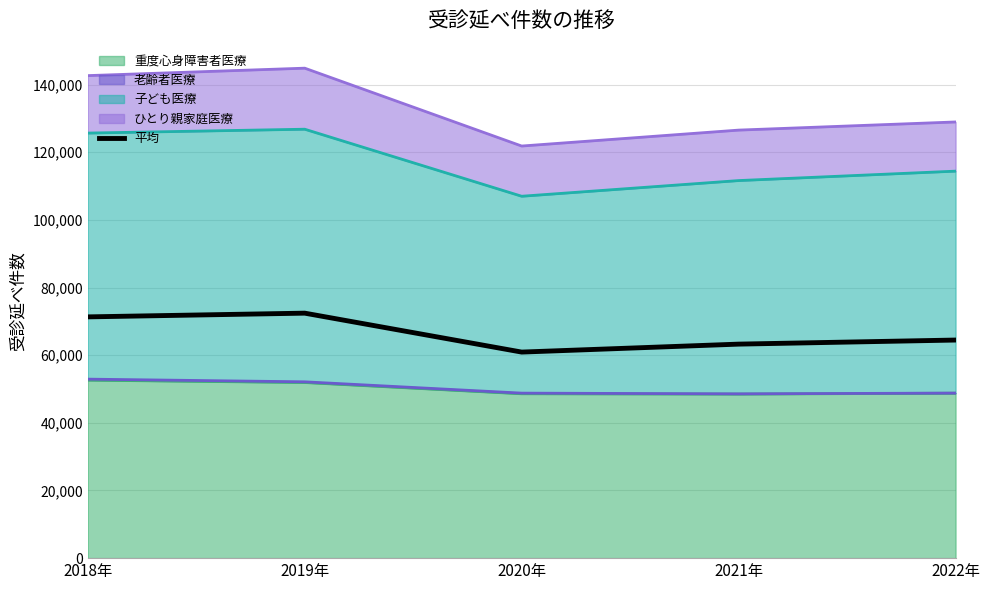

How many data points does each series have?

5